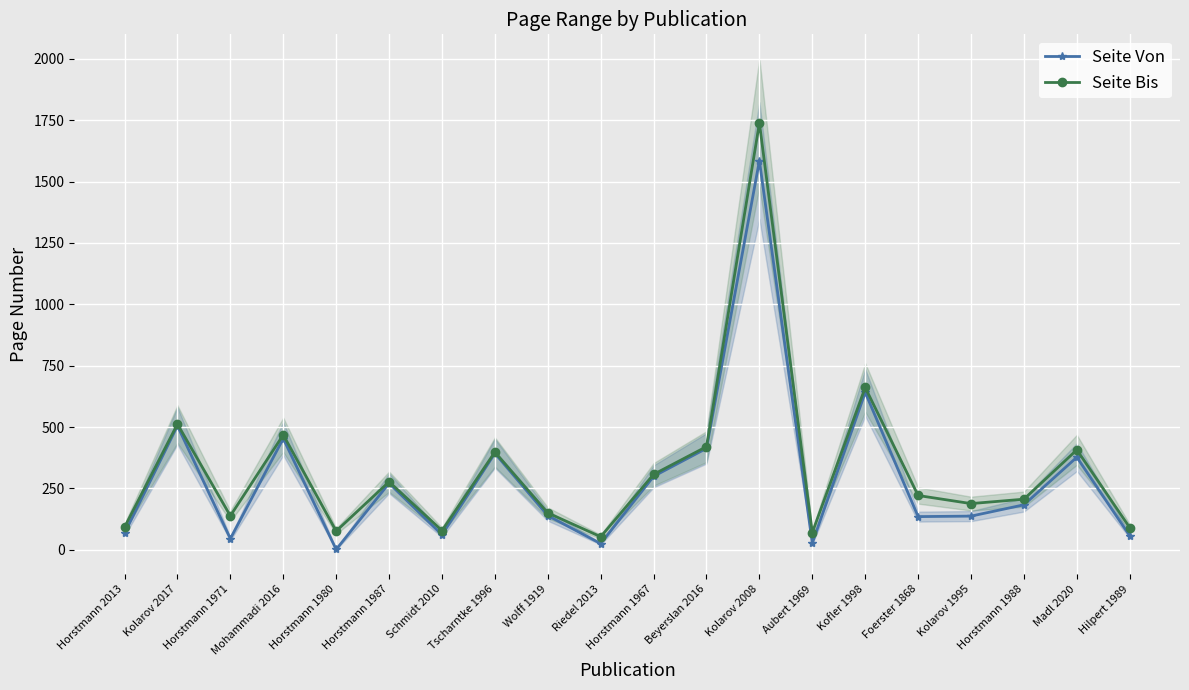

What is the spread (max minus min) of values at Kofler 1998?

20